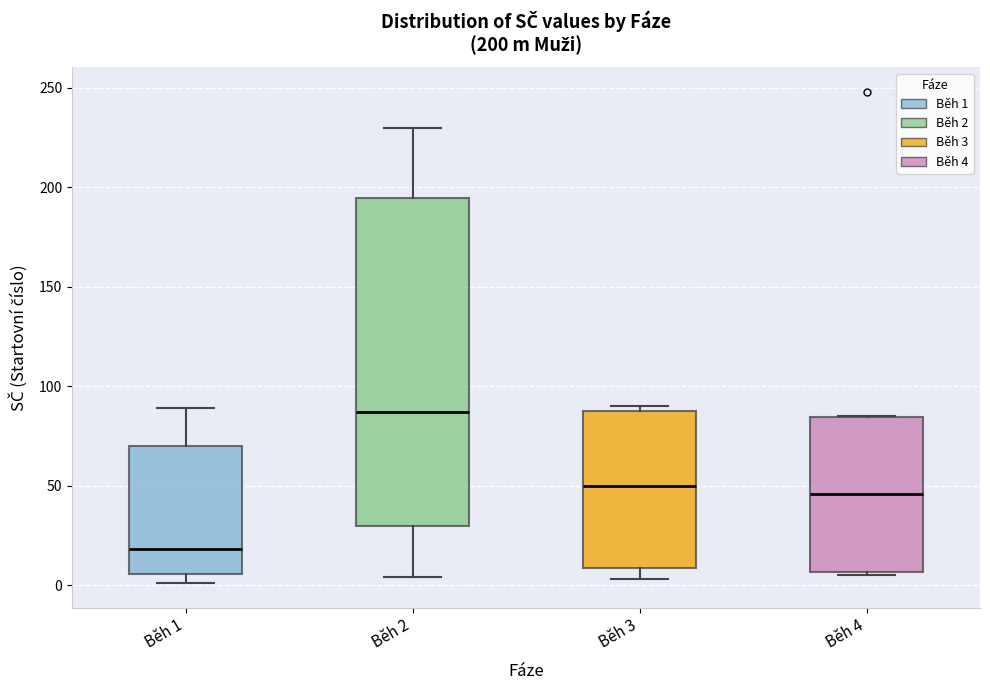

Comparing the boxes themselves (not the whiskers), which one is the tallest?

Běh 2